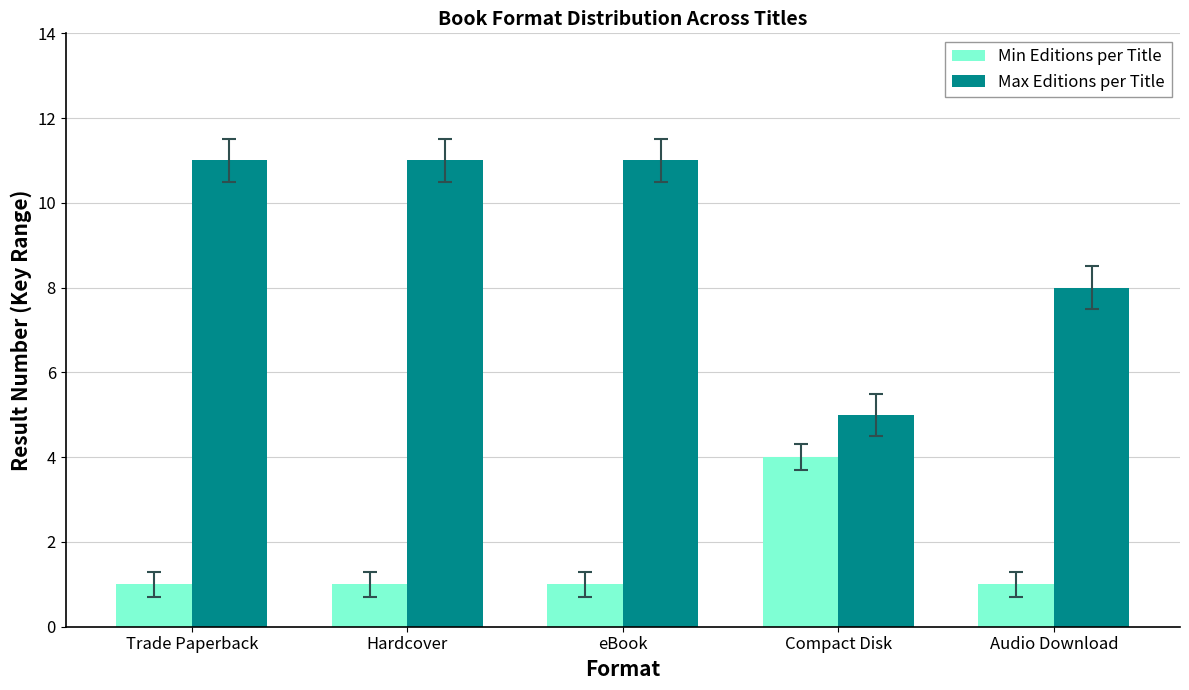

Which series has the widest spread of values?

Max Editions per Title